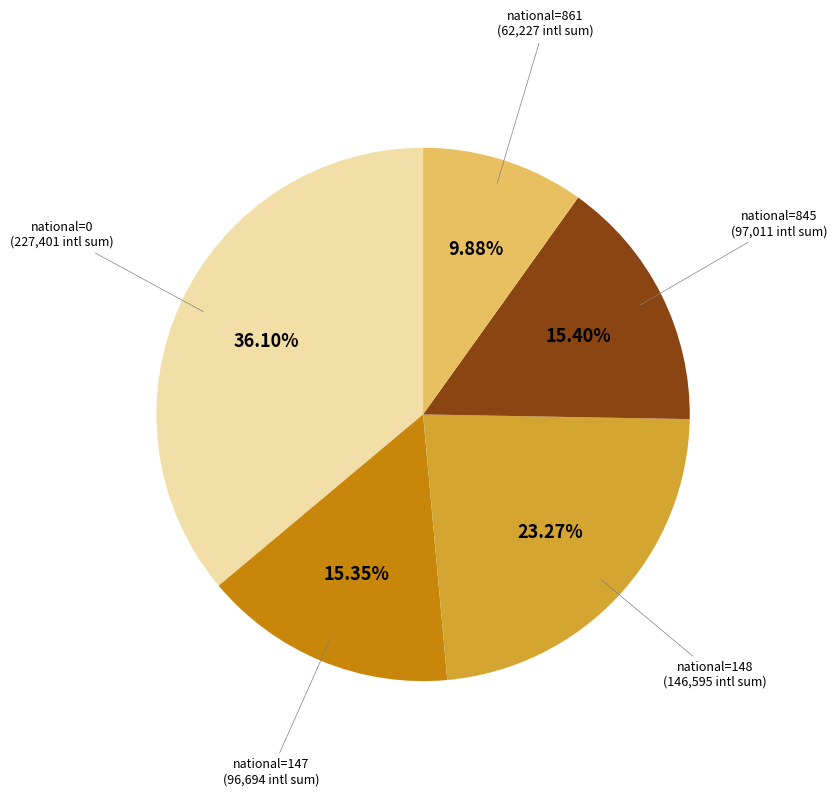

Is there any slice that represents more than half of the pie?

No